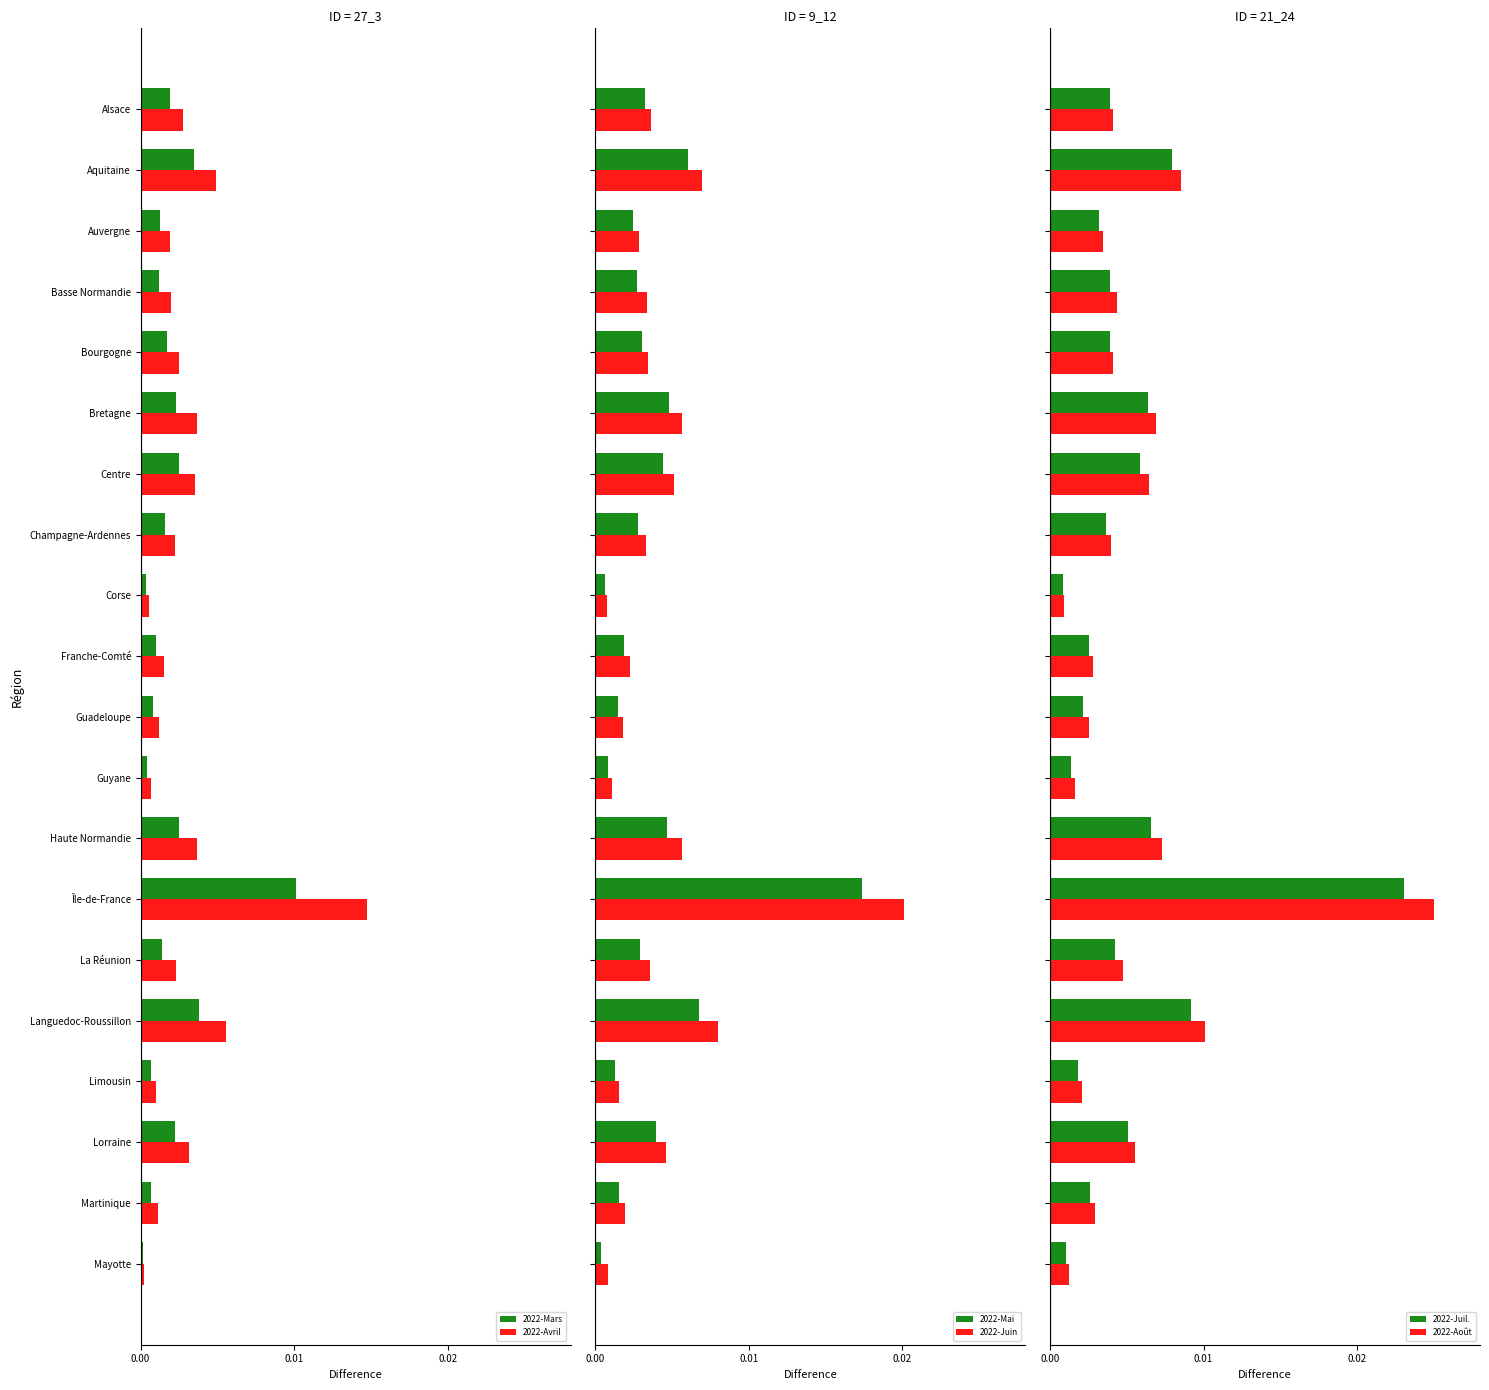

At which label does 2022-Mars reach its peak?

Île-de-France